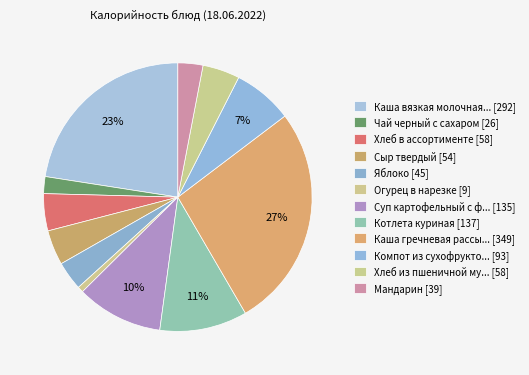

How many slices are in this pie chart?

12